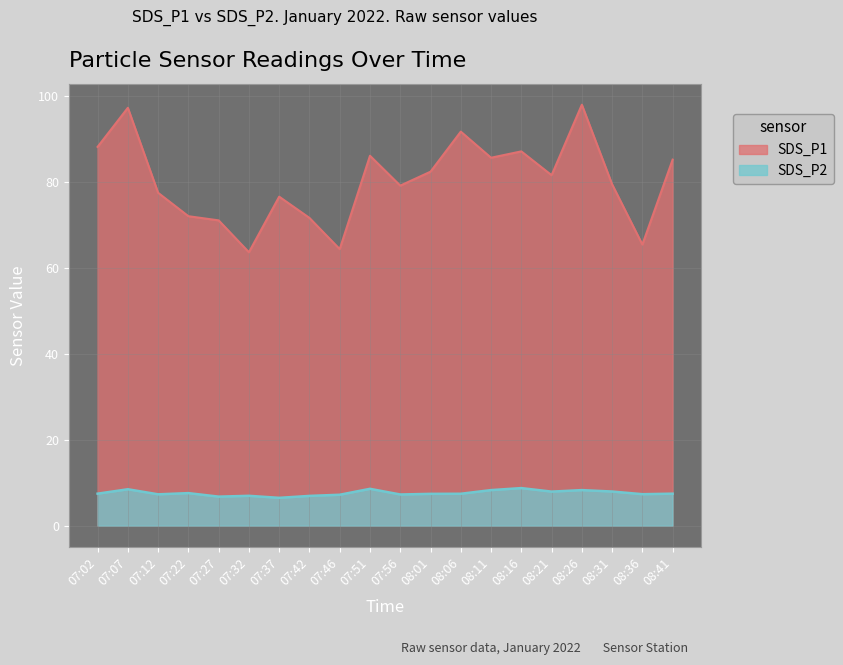

Which has a higher value, 08:01 or 07:12?

08:01